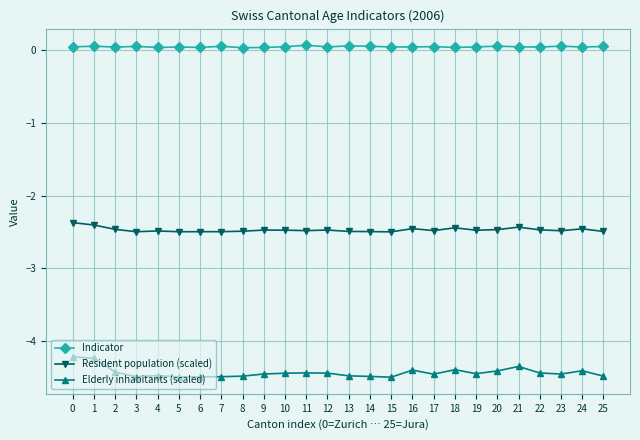

True or false: Elderly inhabitants (scaled) has more than 0 interior local peaks.

True